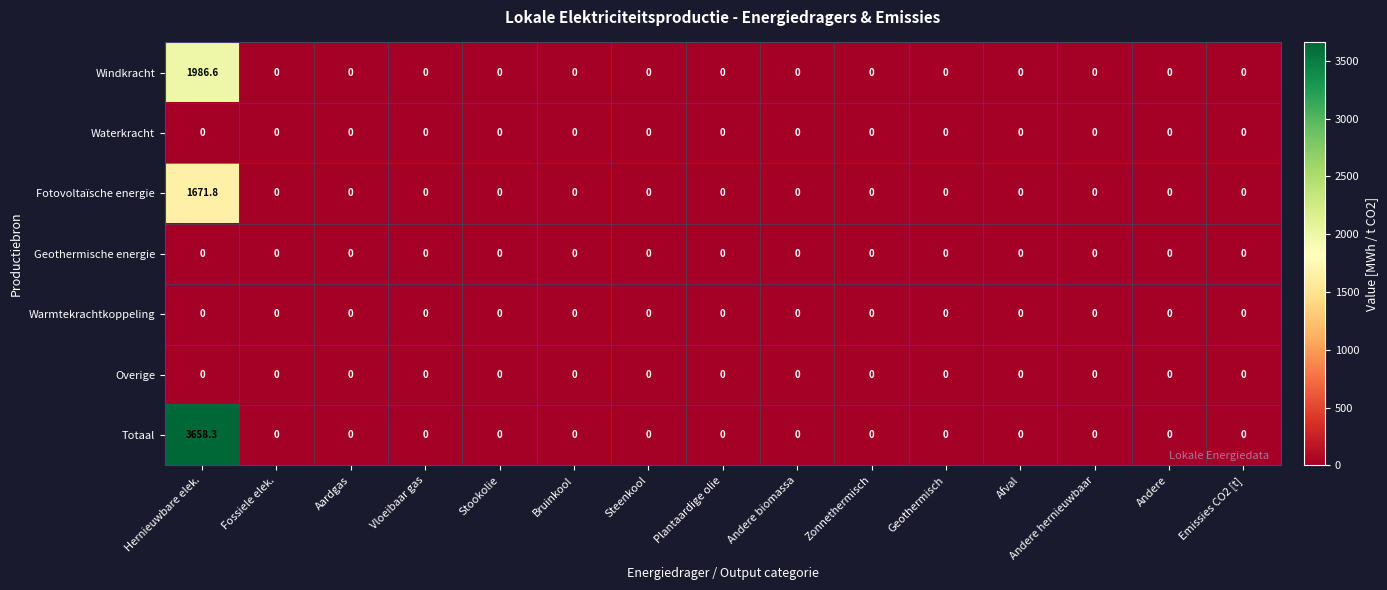

At which category is the sum across all series the highest?

Hernieuwbare elek.